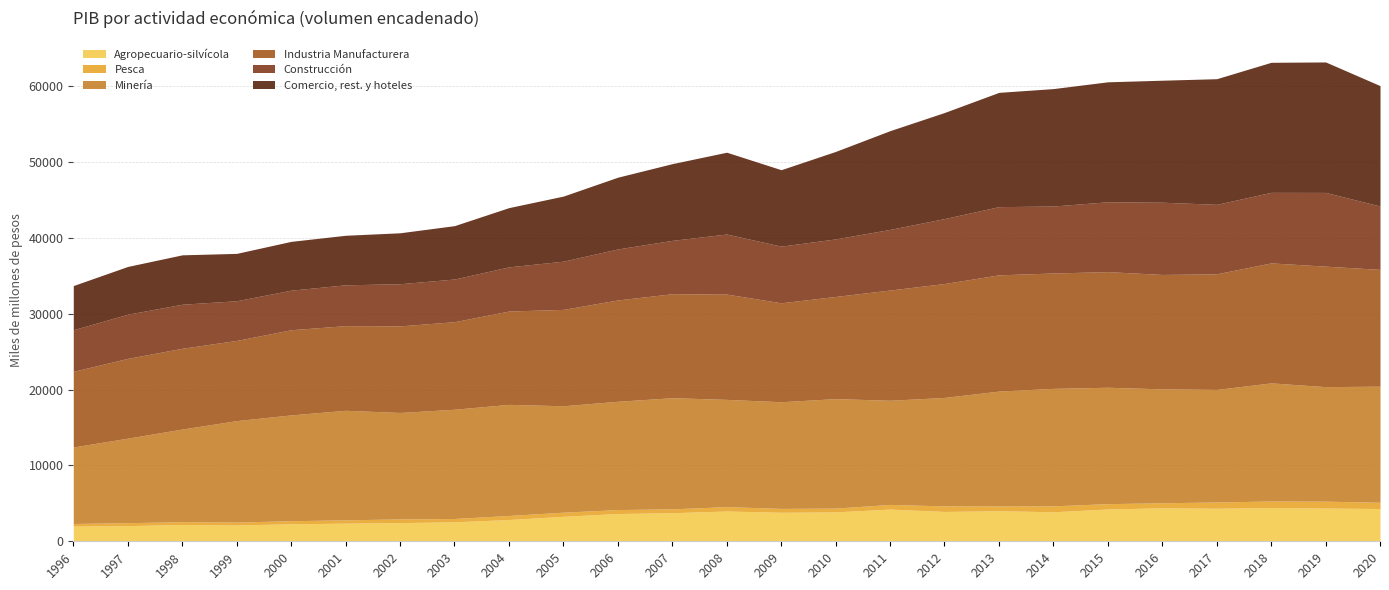

At how many categories does at least one series exceed 8952?

25